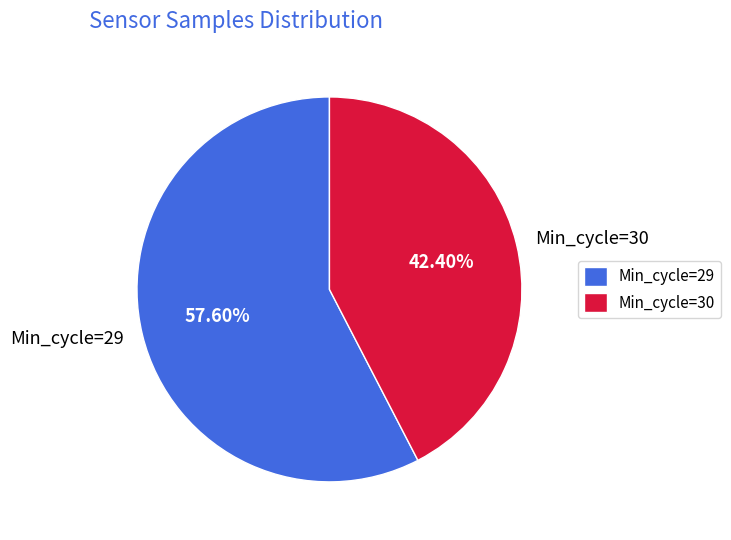

Which has a higher value, Min_cycle=30 or Min_cycle=29?

Min_cycle=29